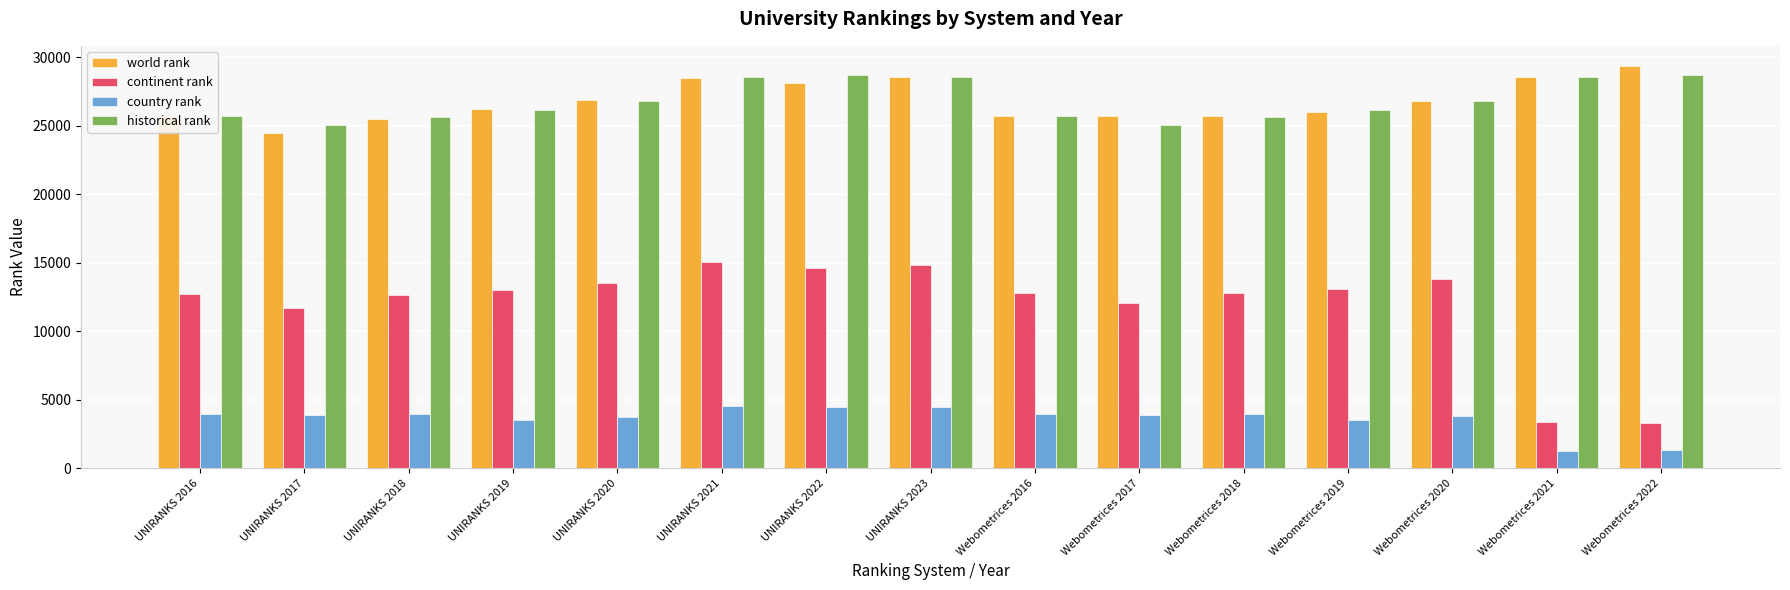

How many data points in historical rank are less than 26124?

6